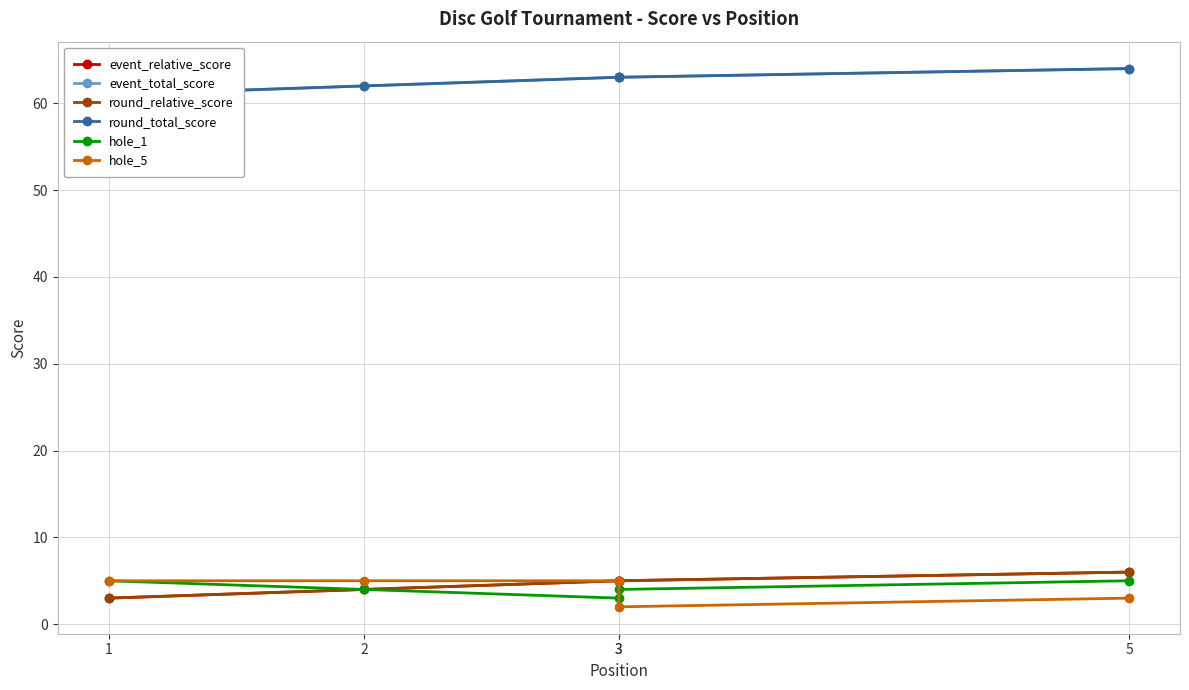

Which category has the lowest value across all series?

3